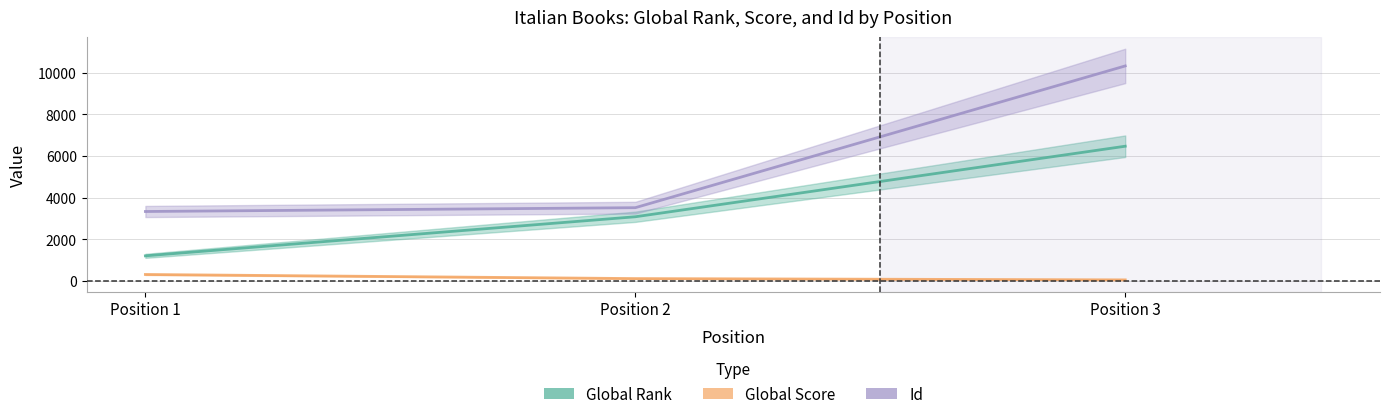

Where is Id nearest to the value 6835?

Position 2